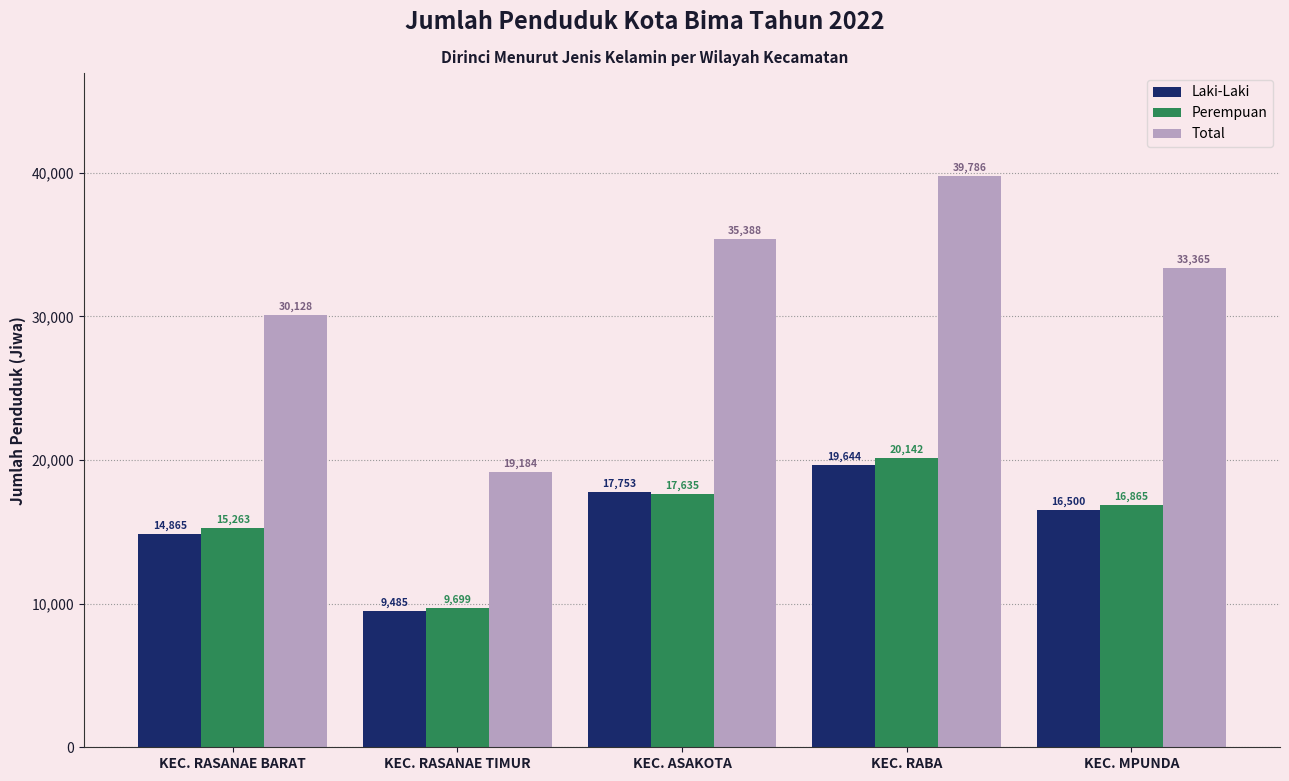

True or false: Perempuan has a value of 20142 at KEC. RABA.

True